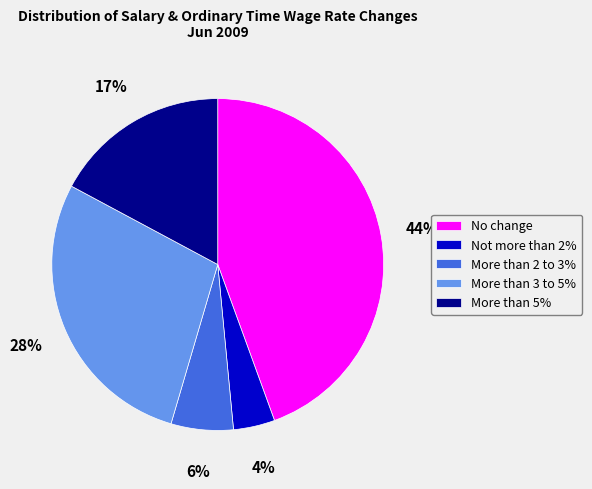

Is Not more than 2% the majority of the pie?

No